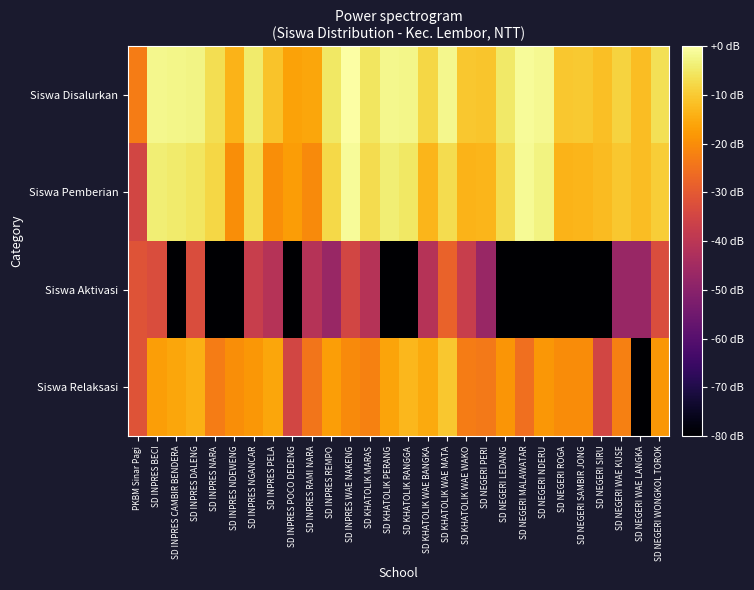

Which has a higher value, SD INPRES CAMBIR BENDERA or SD KHATOLIK WAE BANGKA?

SD INPRES CAMBIR BENDERA